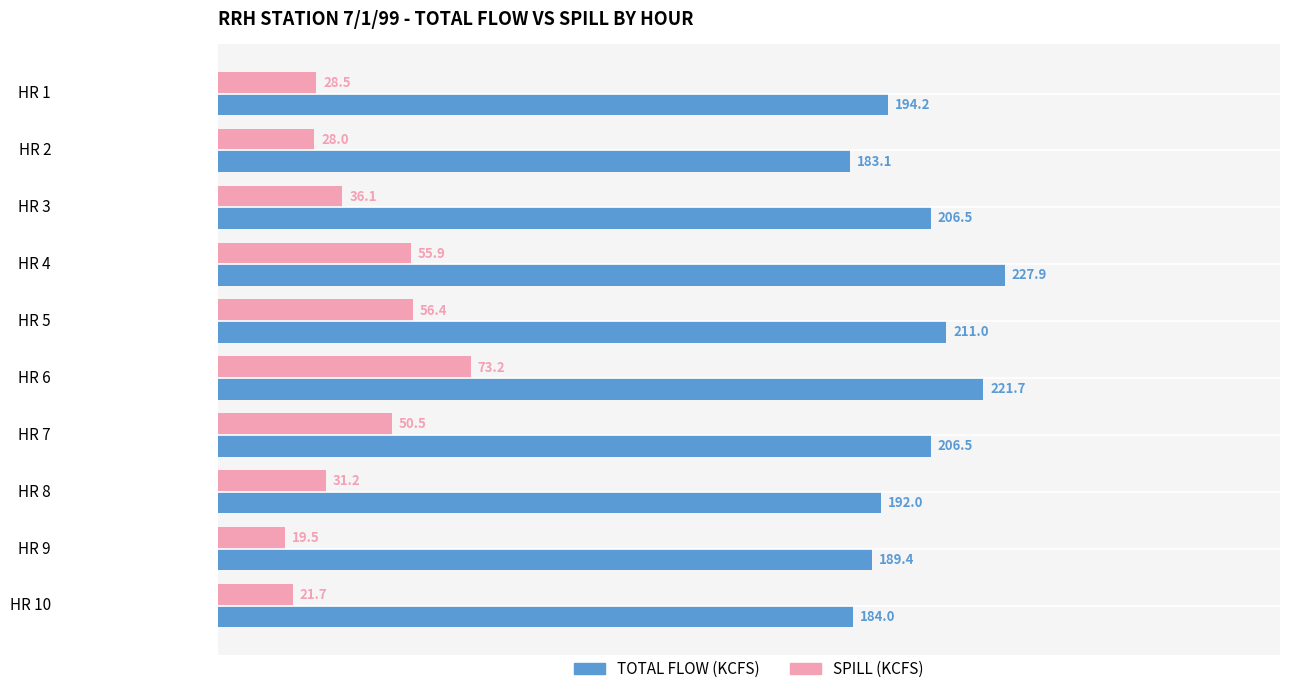

What is the minimum value shown in the chart?

19.5